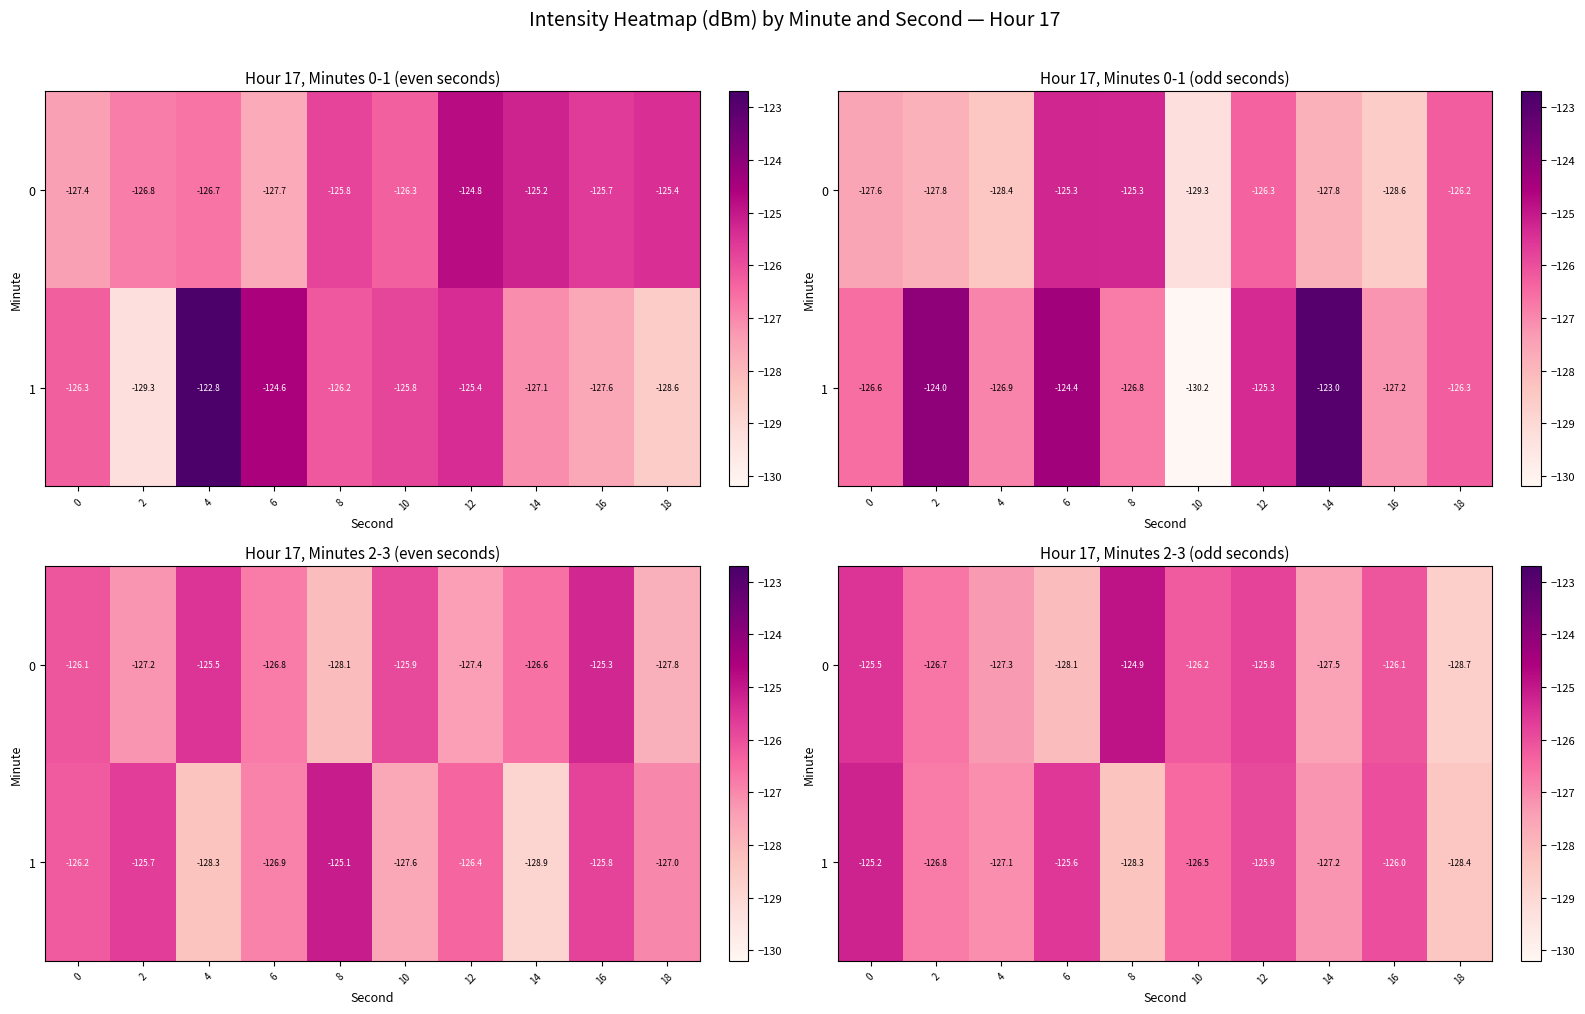

At how many categories does at least one series exceed -127?

7